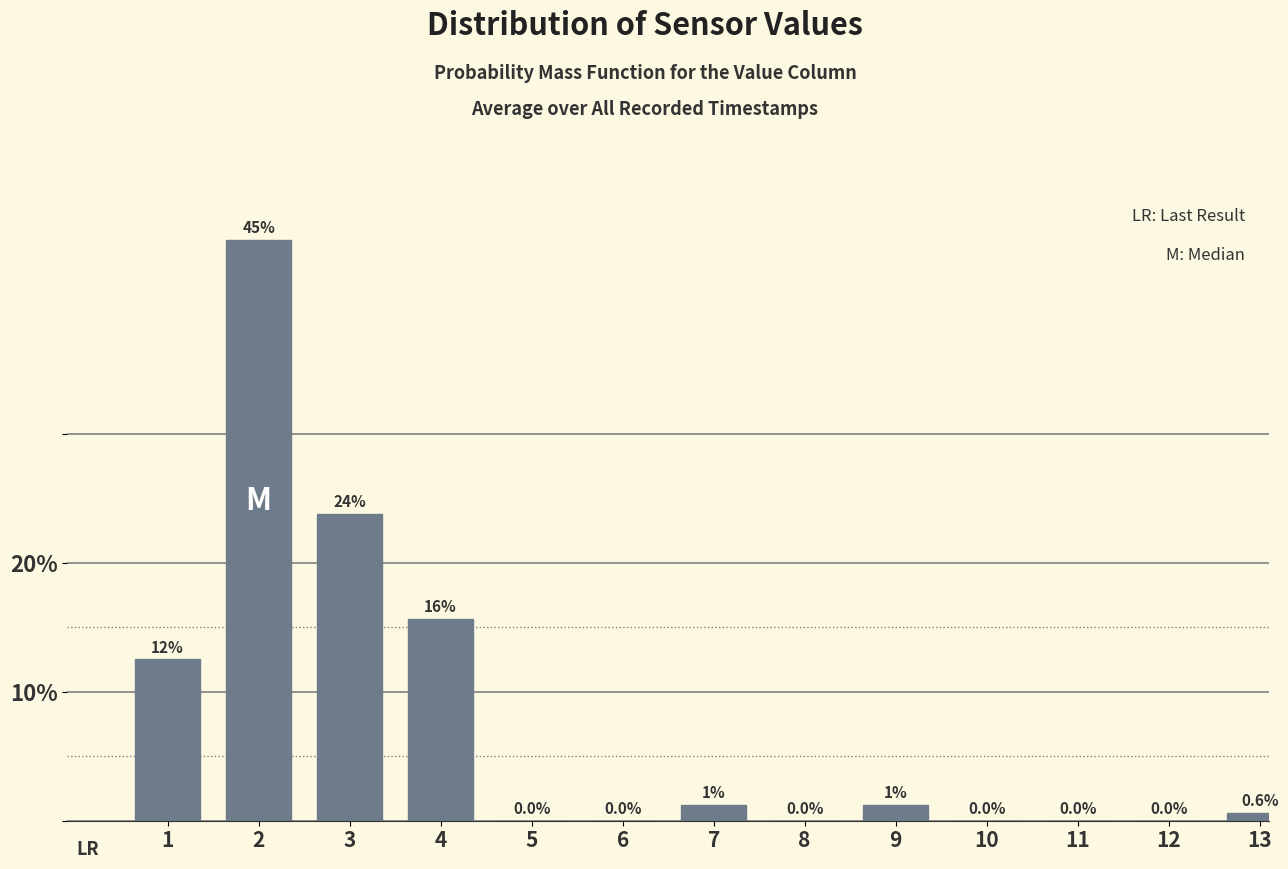

What is the change in value from 1 to 13?

-11.9